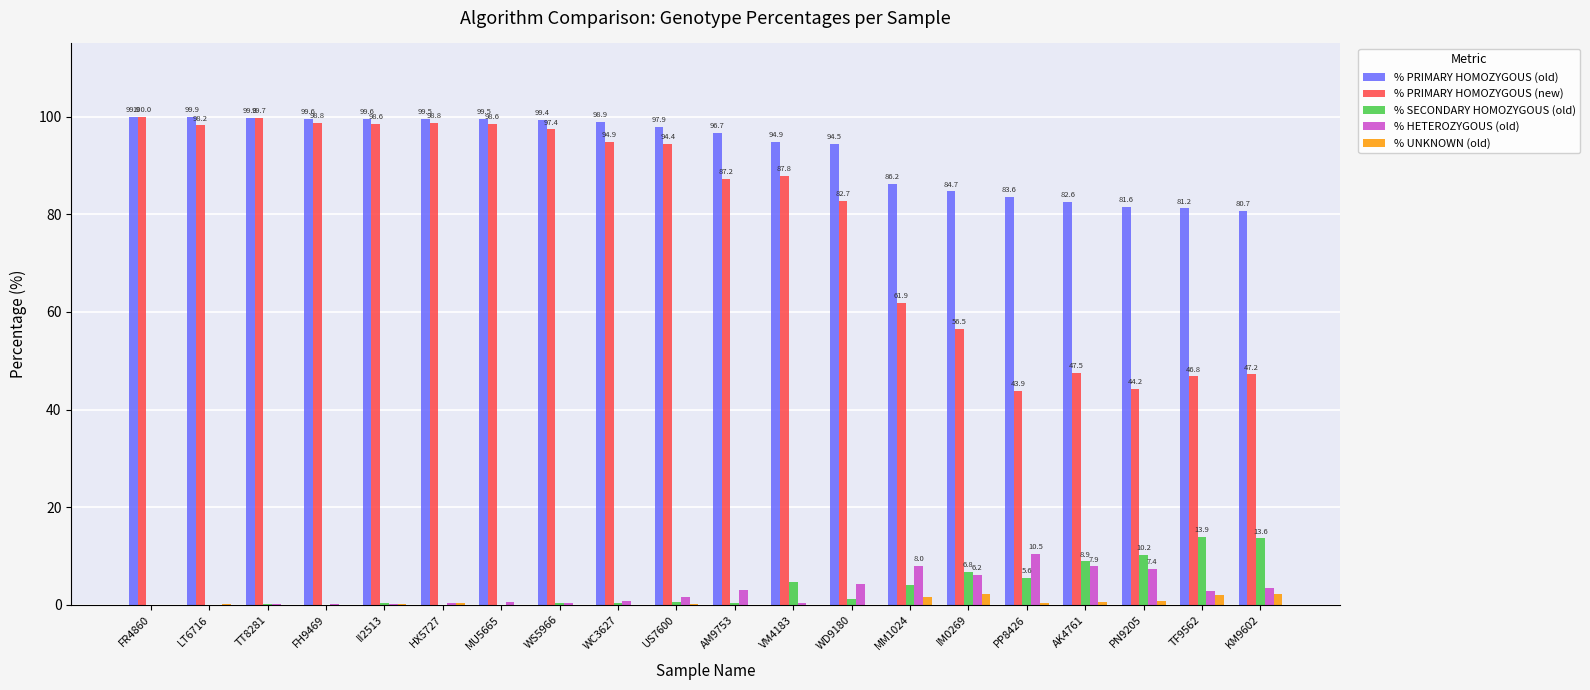

What is the sum of the % PRIMARY HOMOZYGOUS (old) values at II2513 and TF9562?

180.8